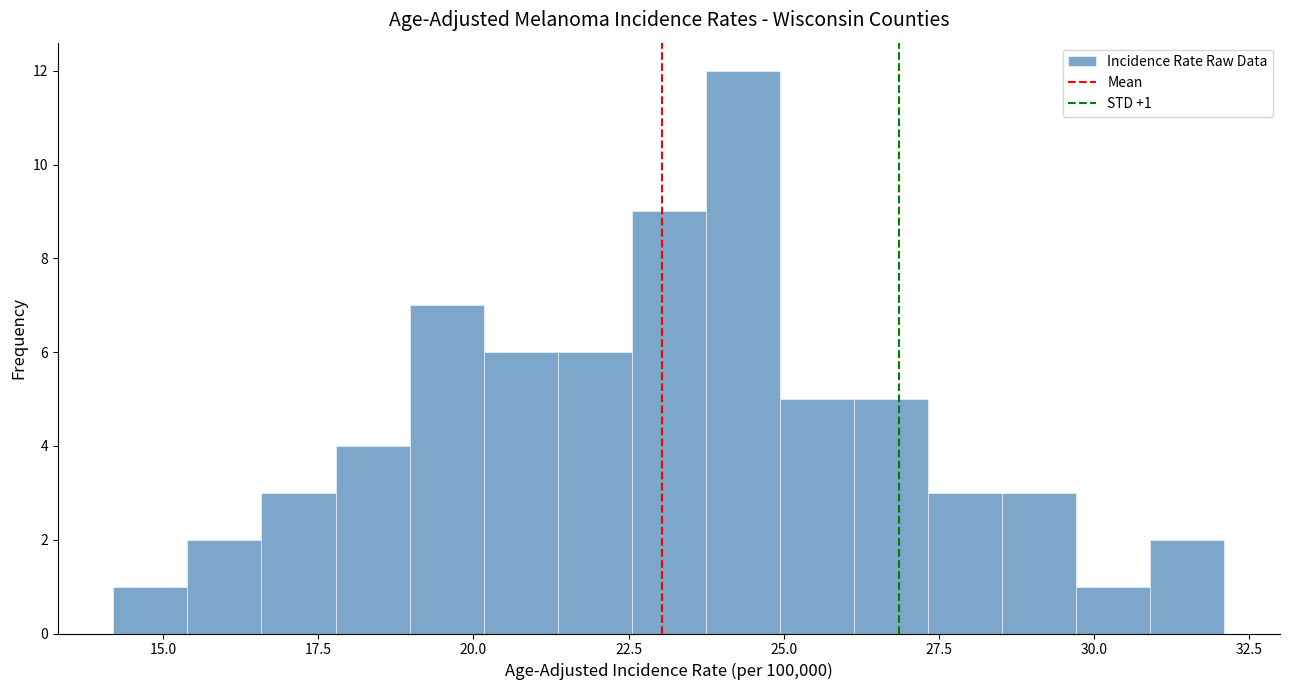

Around what value on the x-axis is the tallest bar? Give the approximate position of its centre, as read against the axis.

24.5